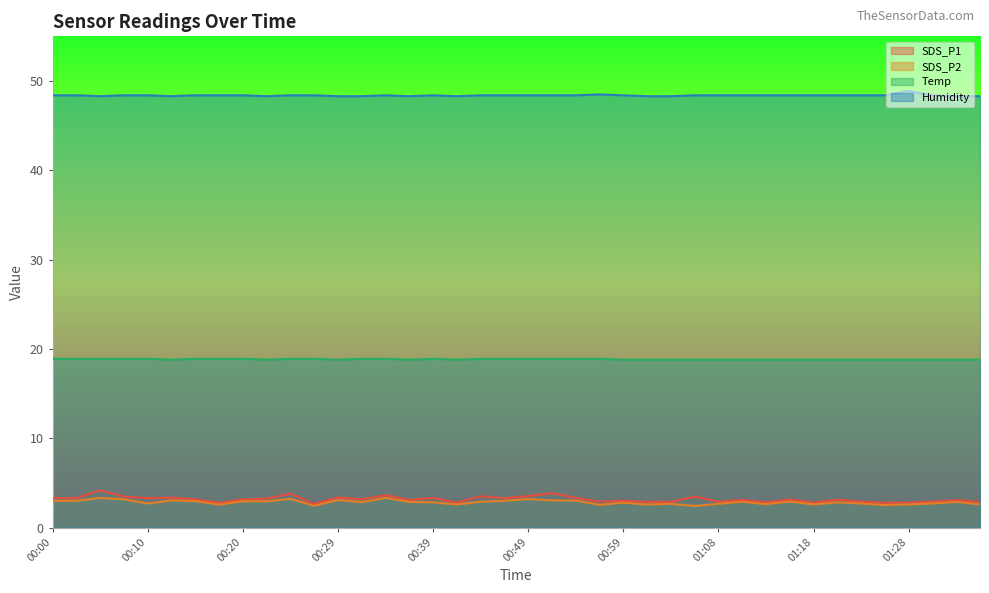

At which label is SDS_P1 closest to 3?

00:59